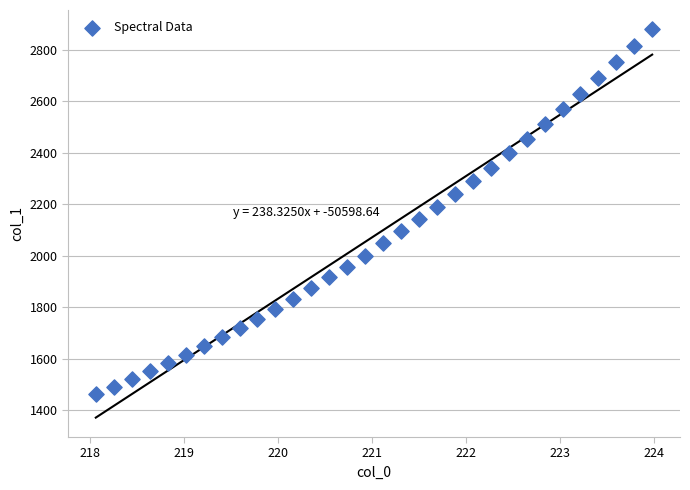

What is the range of Y values (max minus min)?

1416.6